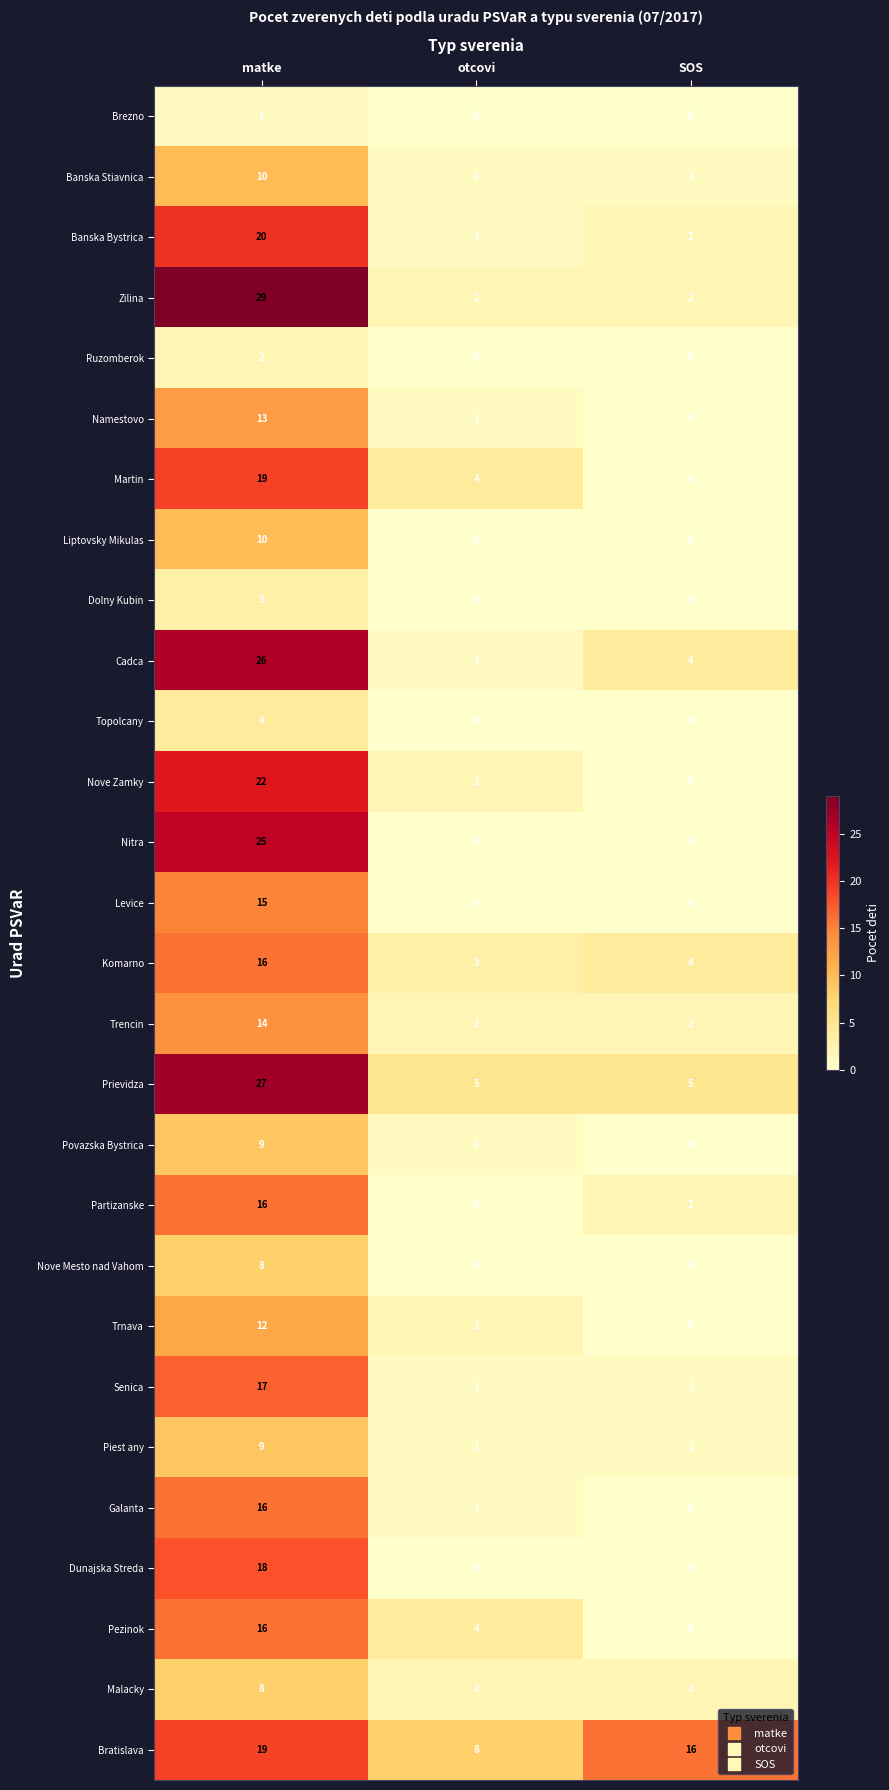

Which series has the largest total across all categories?

Bratislava